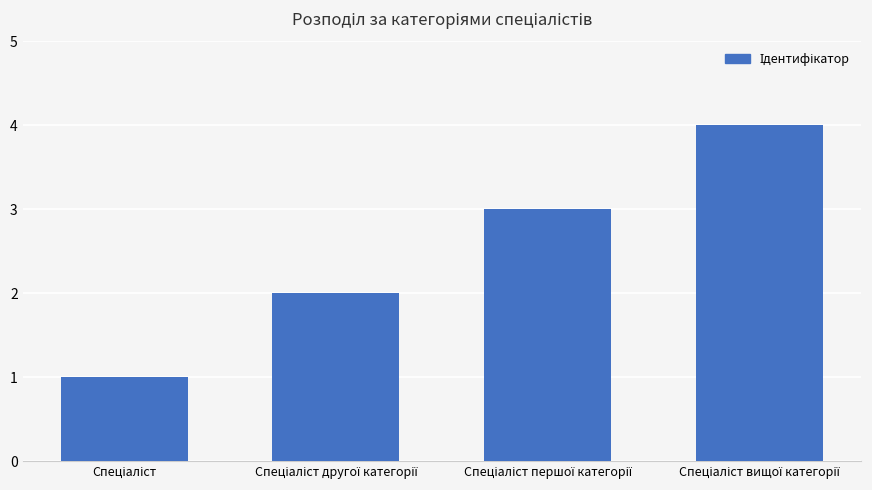

What is the difference between the maximum and minimum values?

3